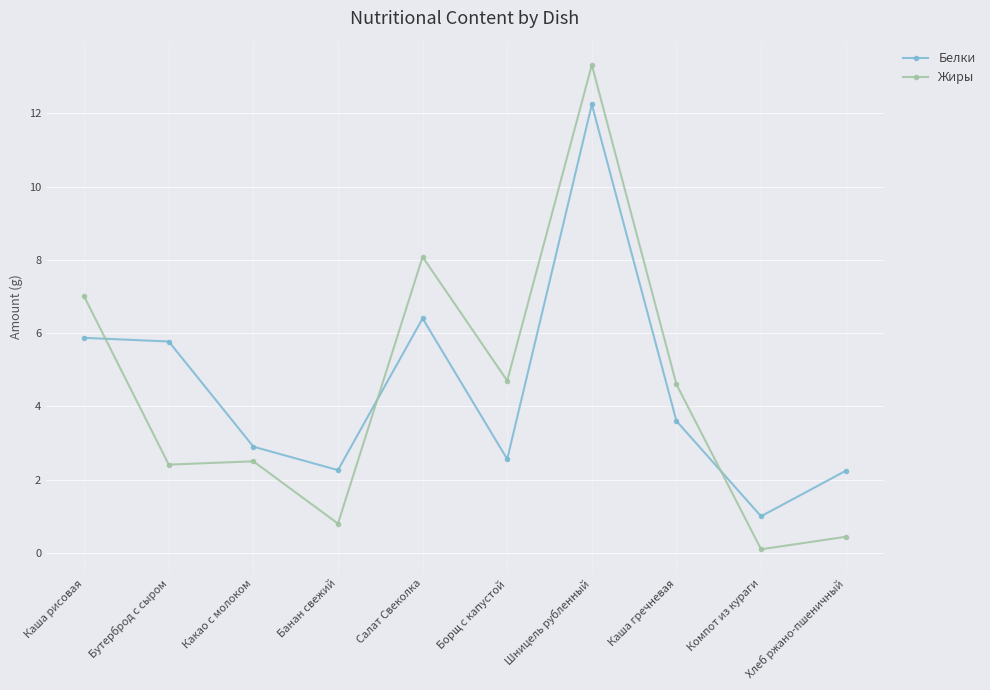

What is the difference between the Белки values at Банан свежий and Какао с молоком?

0.6